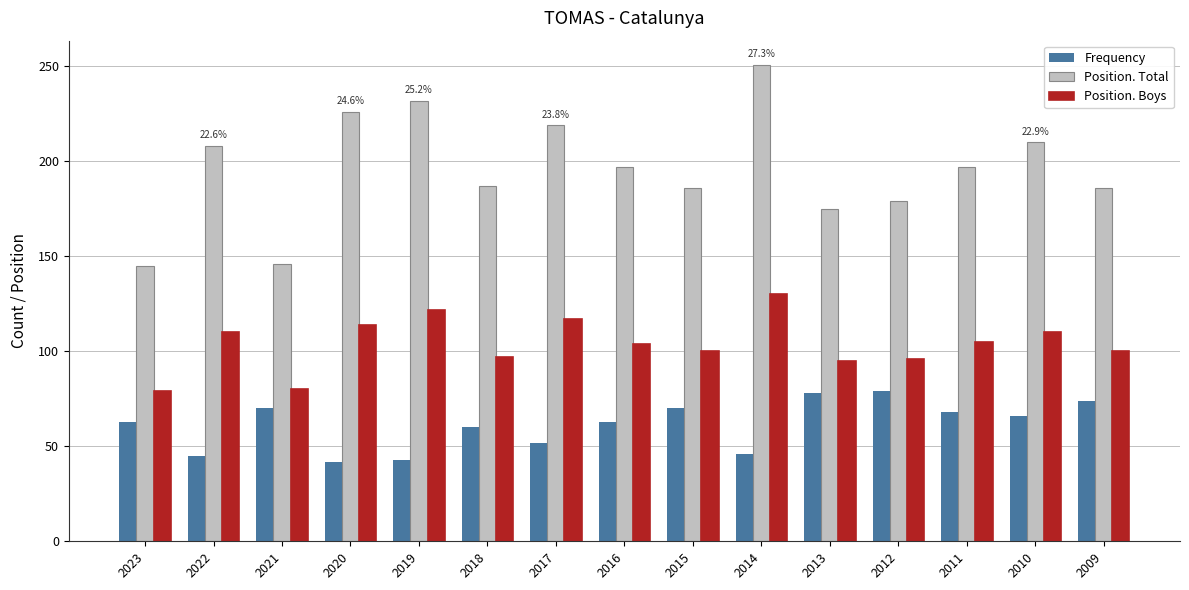

Which series has the widest spread of values?

Position. Total